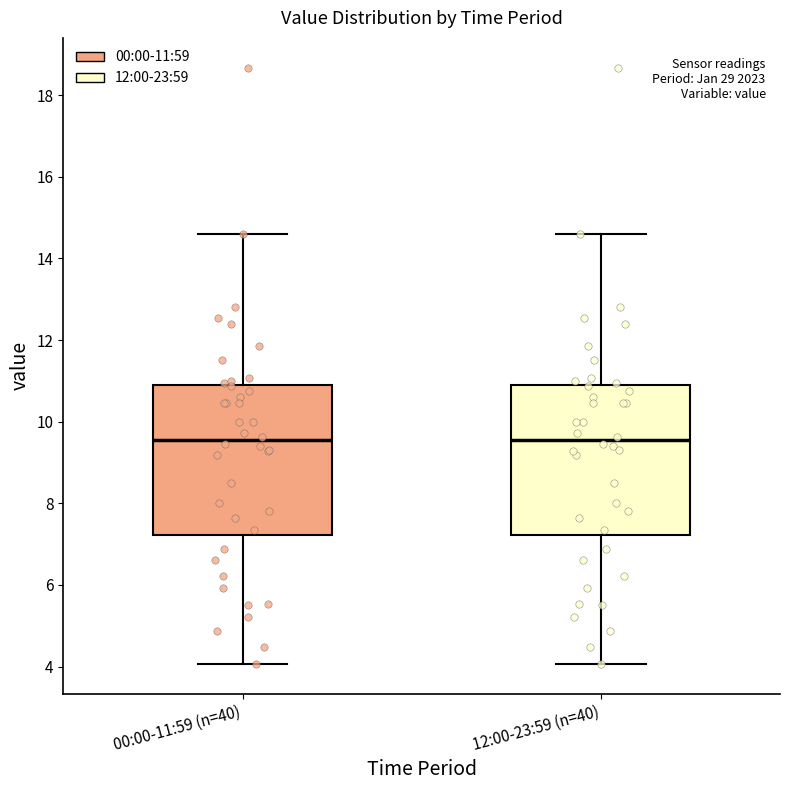

Reading left to right, transcribe this box plot: for each box, give where its median line is, the range the box spans, and where its two whiskers end, as read against the y-axis. The values are not printed on the chart, so give them approximately, as read against the axis.

00:00-11:59 (n=40): median 9.6, box 7.2 to 10.8, whiskers 4.0 to 14.6
12:00-23:59 (n=40): median 9.6, box 7.2 to 10.8, whiskers 4.0 to 14.6